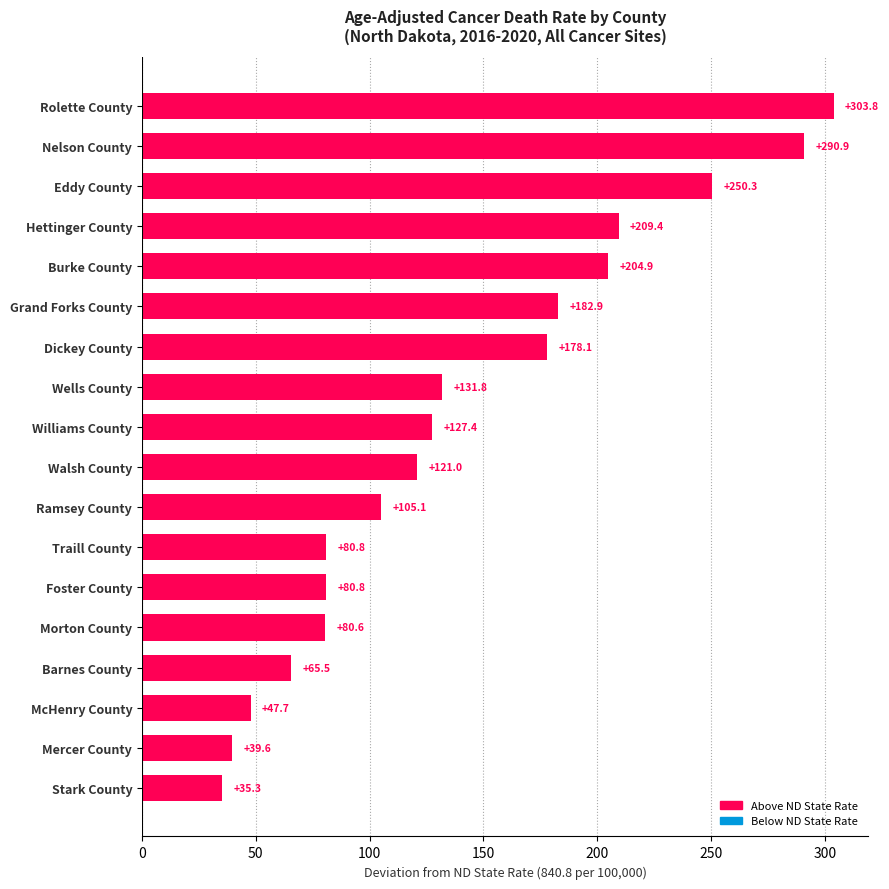

Reading top to bottom, transcribe all the data shown in this chart.

303.8	290.9	250.3	209.4	204.9	182.9	178.1	131.8	127.4	121.0	105.1	80.8	80.8	80.6	65.5	47.7	39.6	35.3